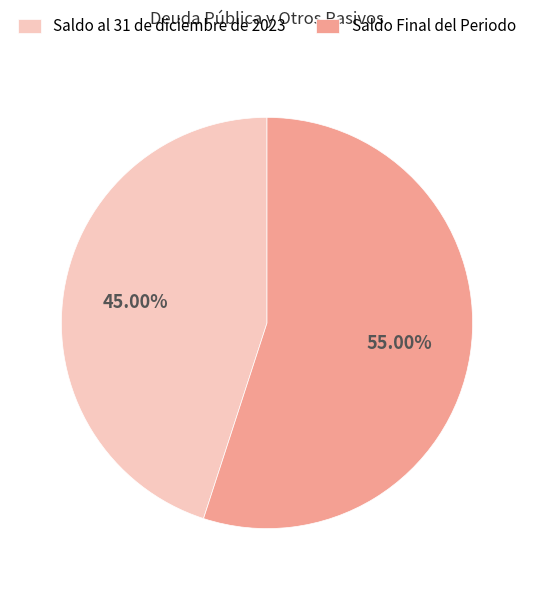

How many segments does this pie chart have?

2